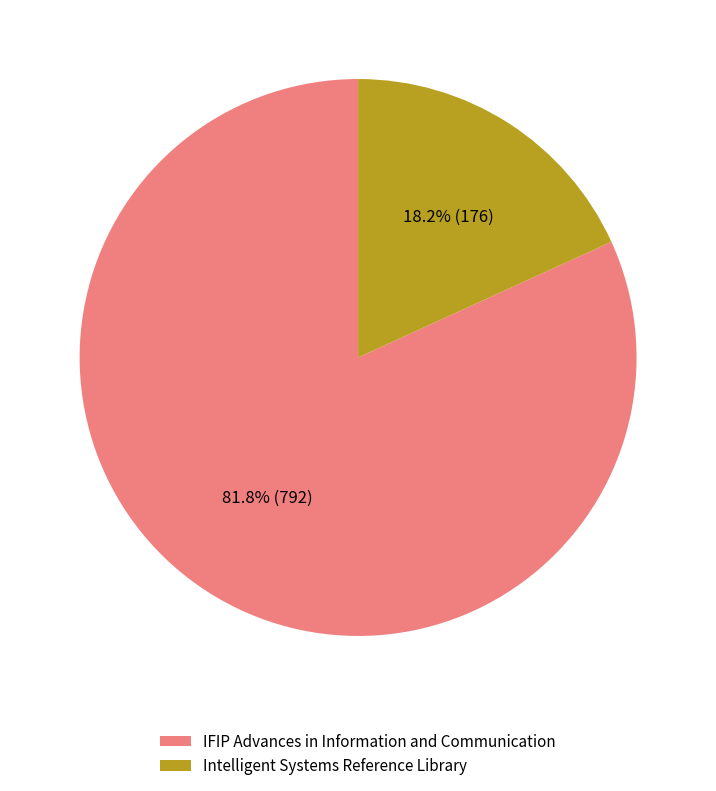

What portion of the pie excludes Intelligent Systems Reference Library?

81.8%